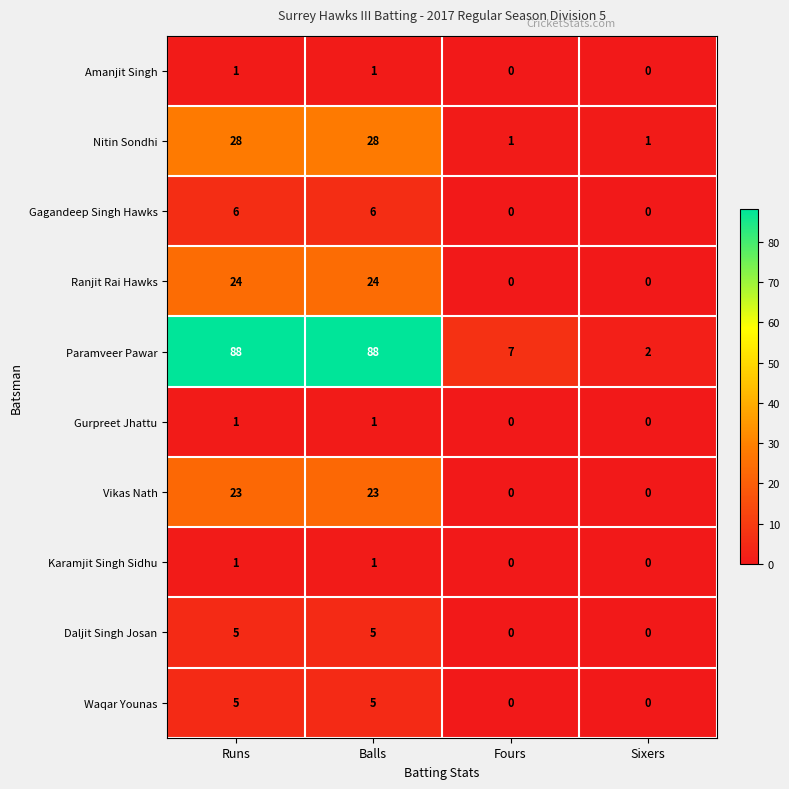

The Ranjit Rai Hawks series shows 14 at Sixers. True or false?

False